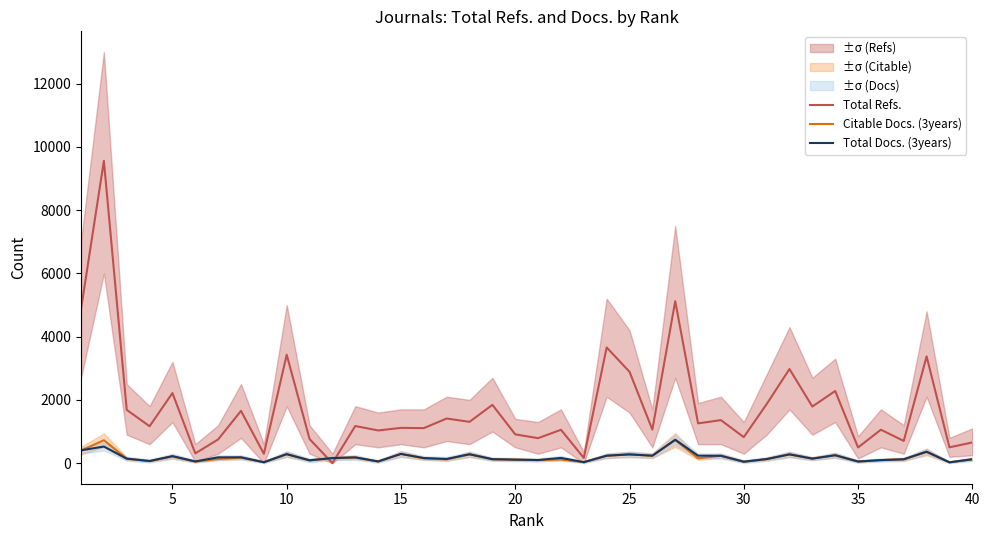

True or false: Total Docs. (3years) and Citable Docs. (3years) intersect in this chart.

True